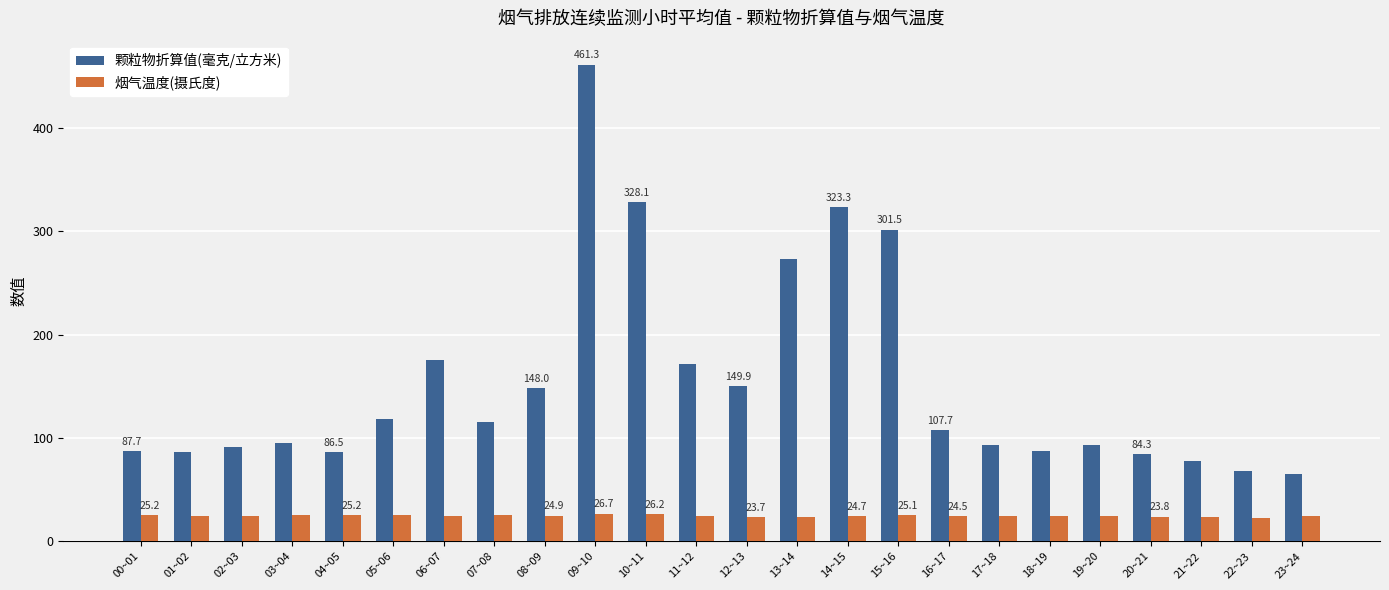

What is the minimum value shown in the chart?

23.0